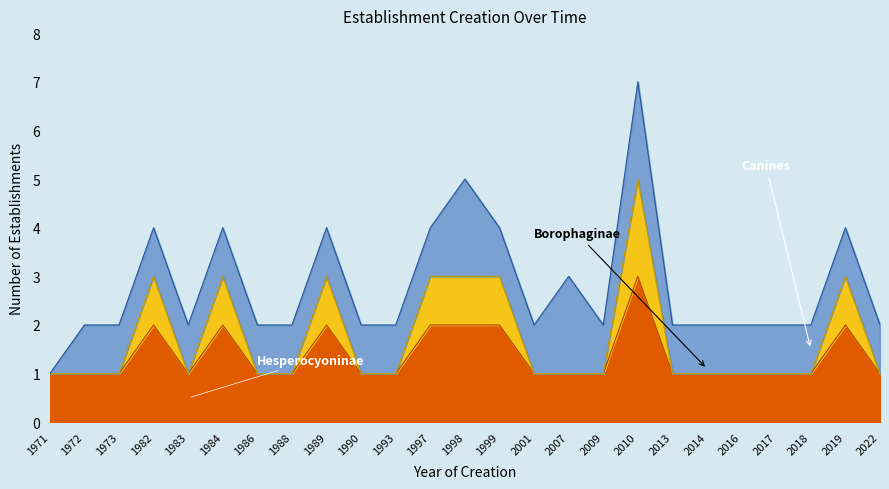

Does the chart display data point markers on the line(s)?

No